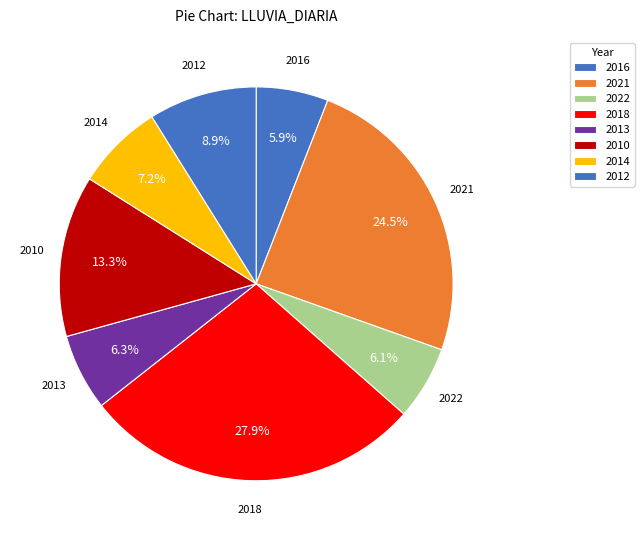

Does 2013 account for over 50% of the chart?

No